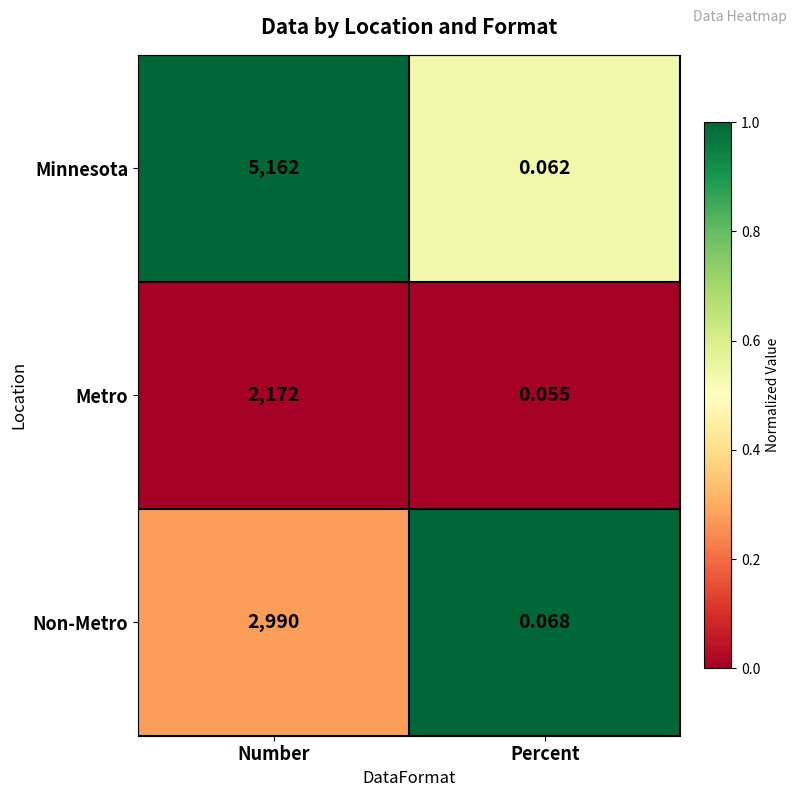

At which label is Non-Metro closest to 1495?

Percent